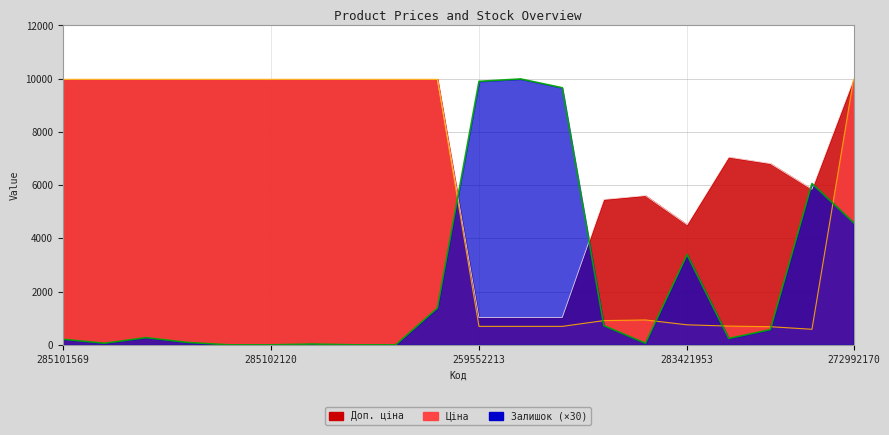

How many lines are shown in the chart?

3